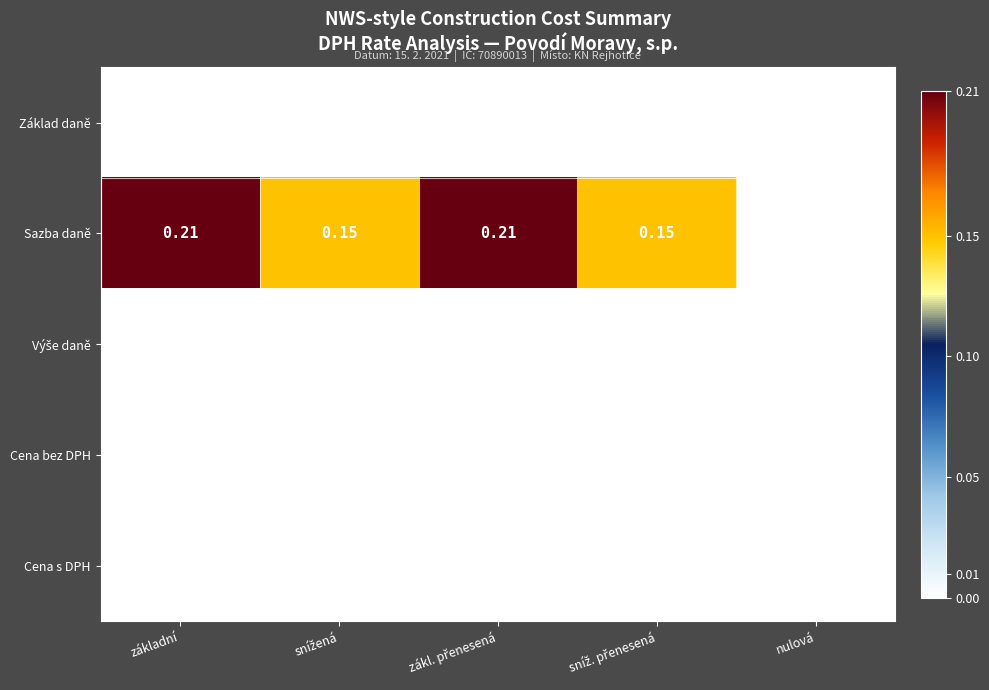

At which label is Sazba daně closest to 0?

nulová